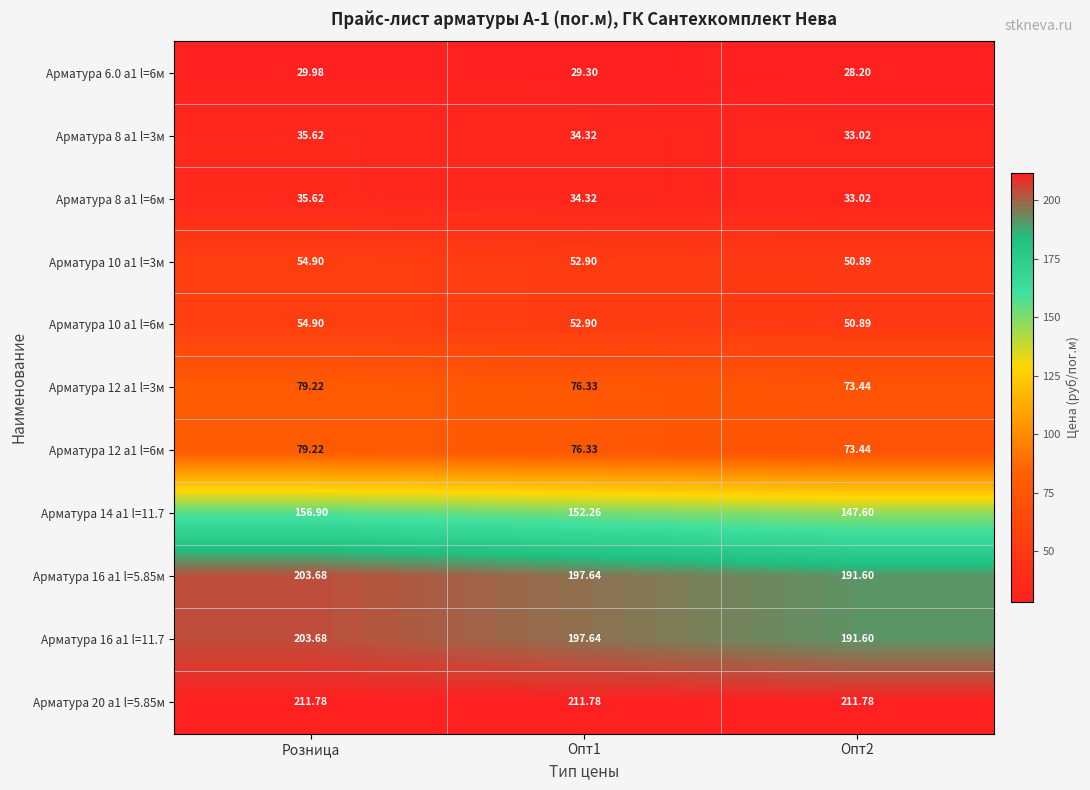

At which category is the sum across all series the highest?

Розница